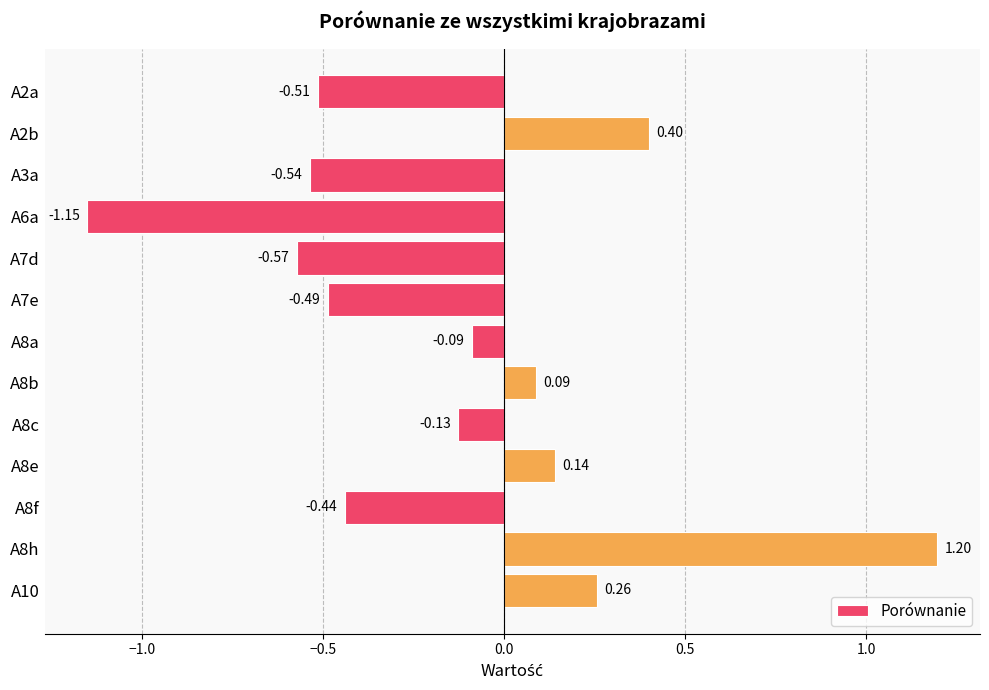

What is the difference between the maximum and minimum values?

2.3